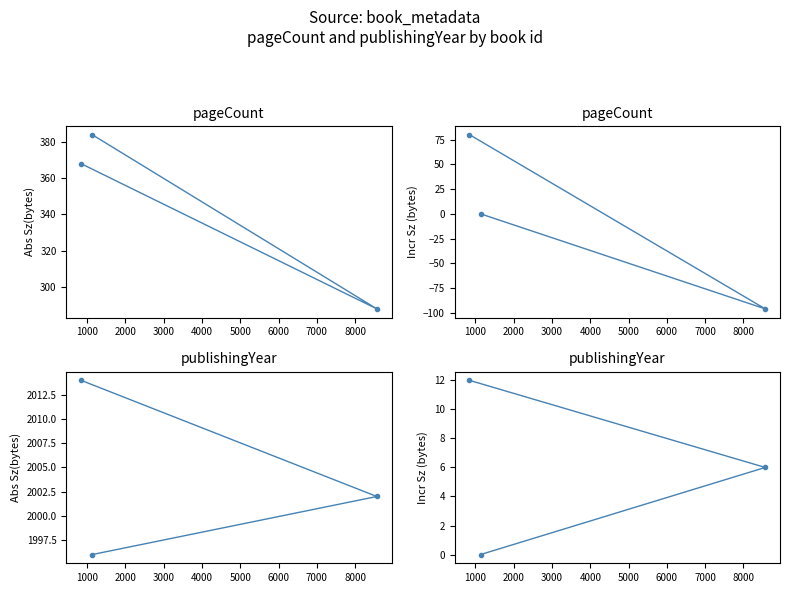

What is the average value of the pageCount series?

347